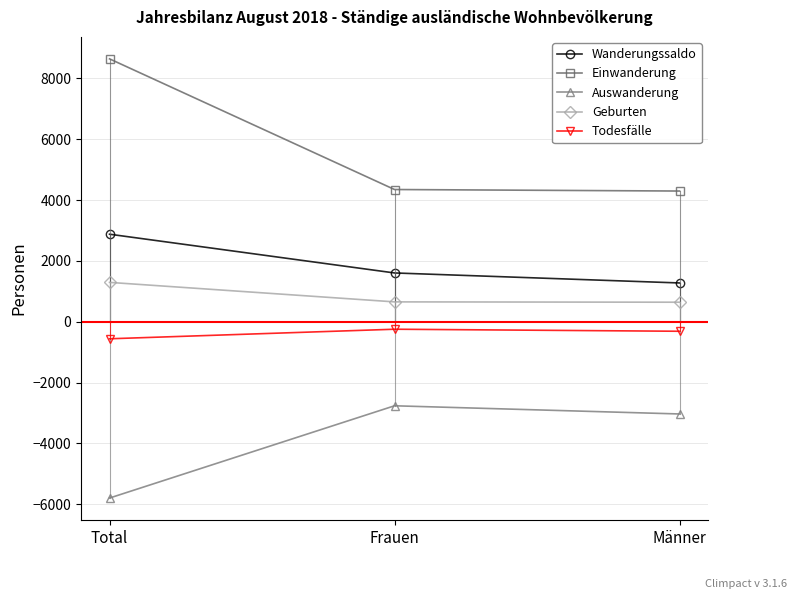

What is the label of the 3rd point from the right?

Total